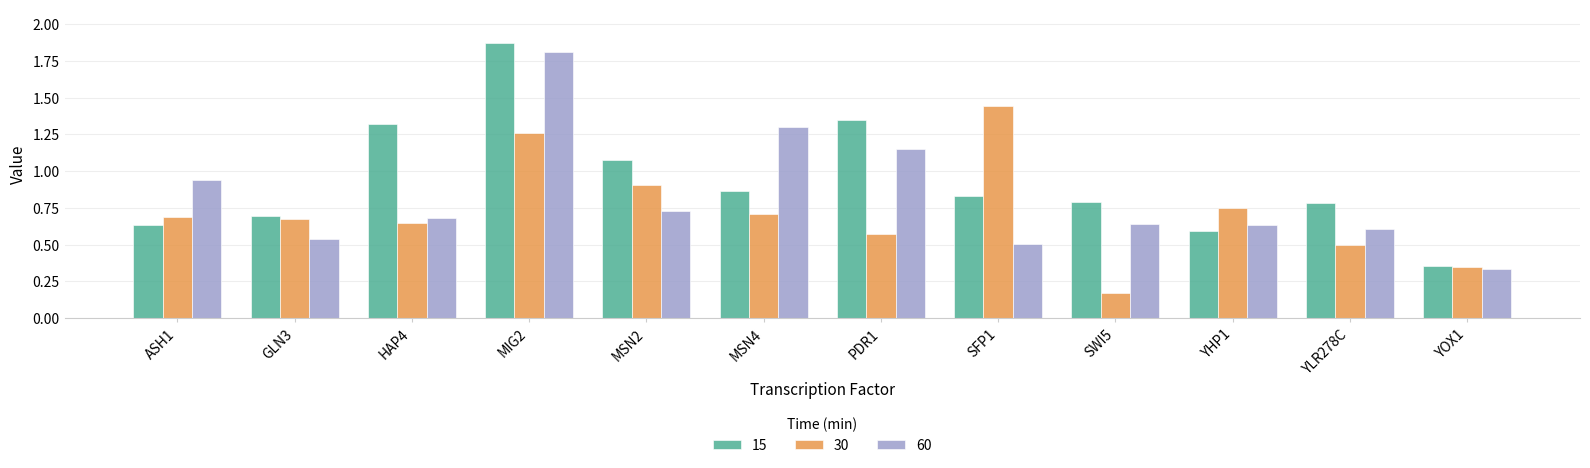

What is the sum of all 60 values?

9.9